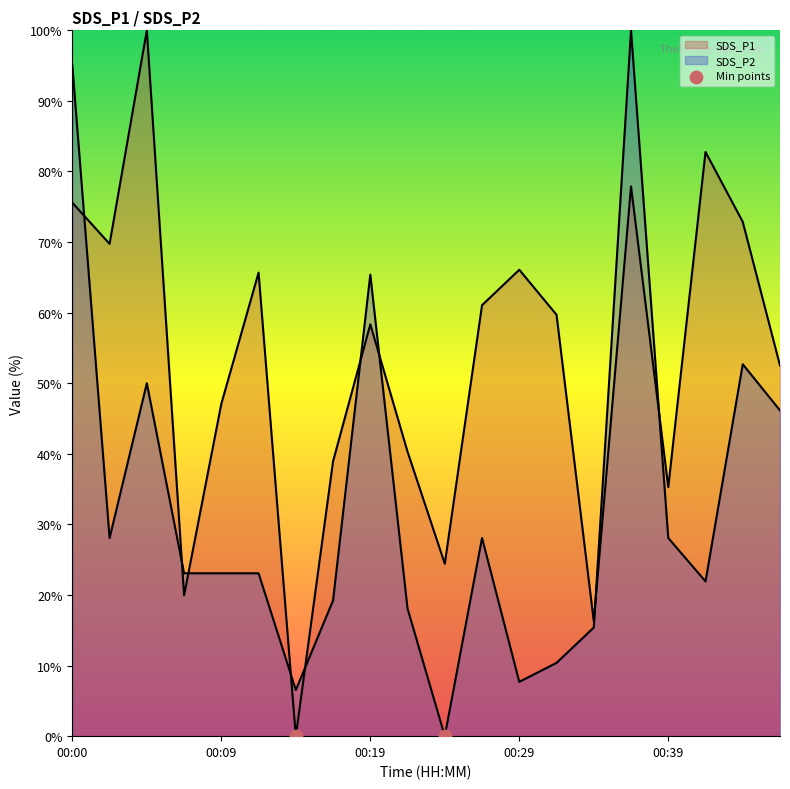

Is the value of SDS_P1 at 00:22 greater than the value of SDS_P2 at 00:04?

No